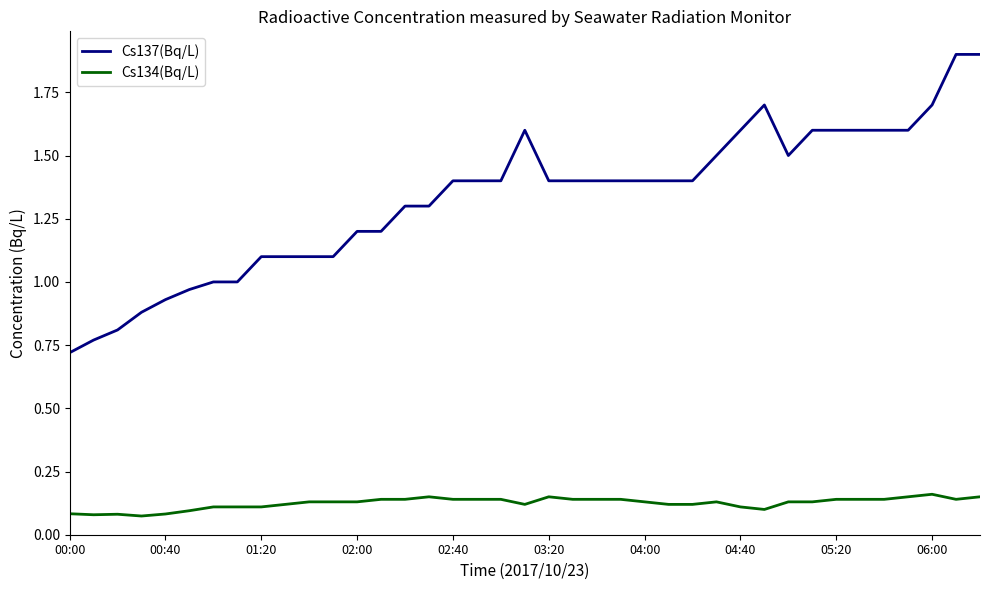

What is the difference between the maximum and minimum values in the Cs137(Bq/L) series?

1.2